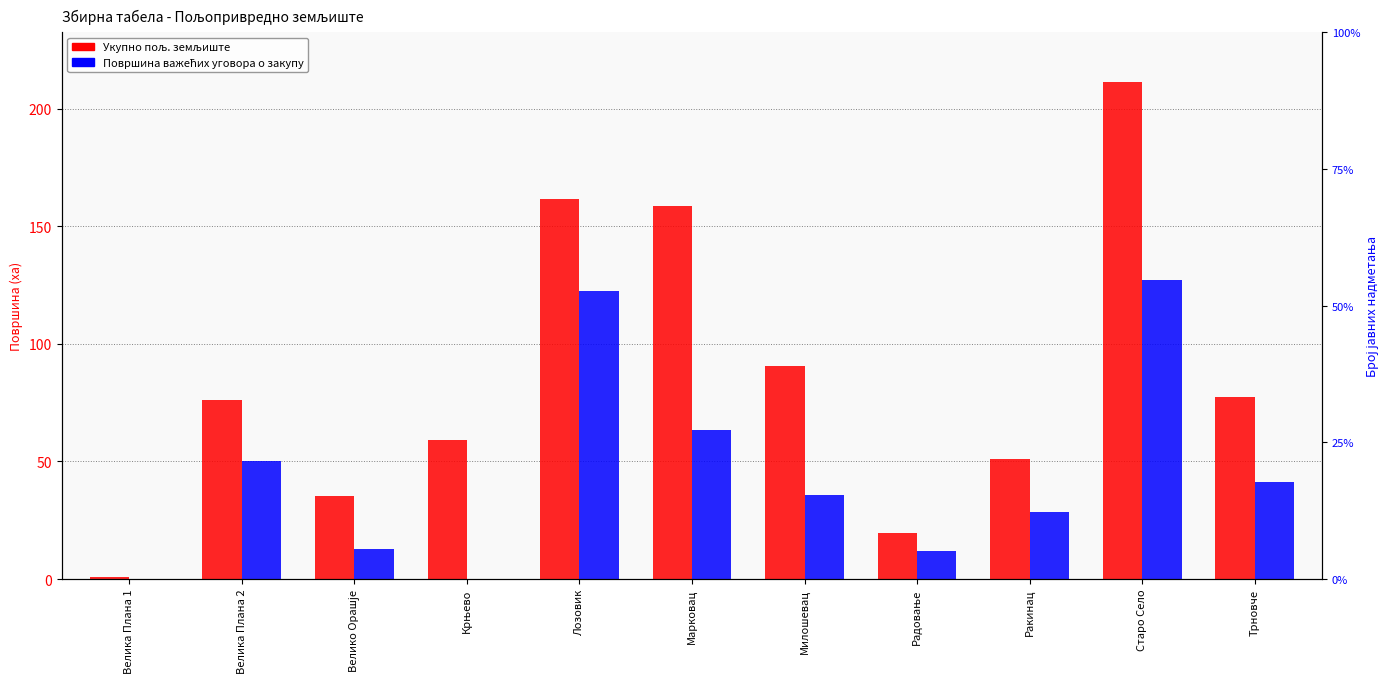

The value of Укупно пољ. земљиште at Велика Плана 1 is 0.6. True or false?

False